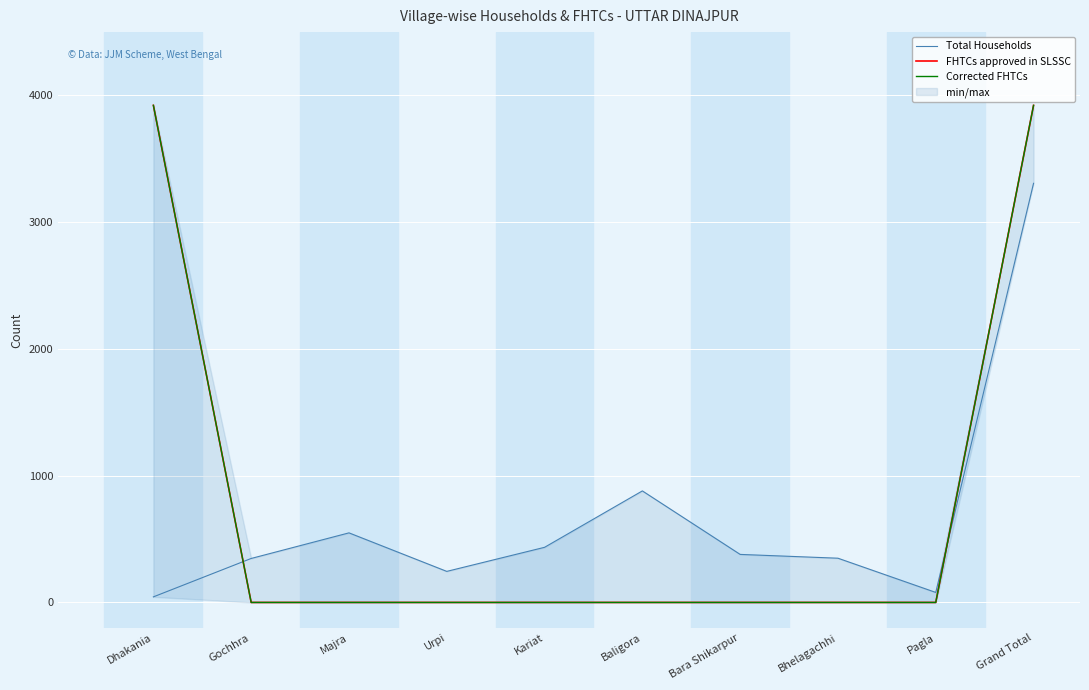

What position from the left is Urpi?

4